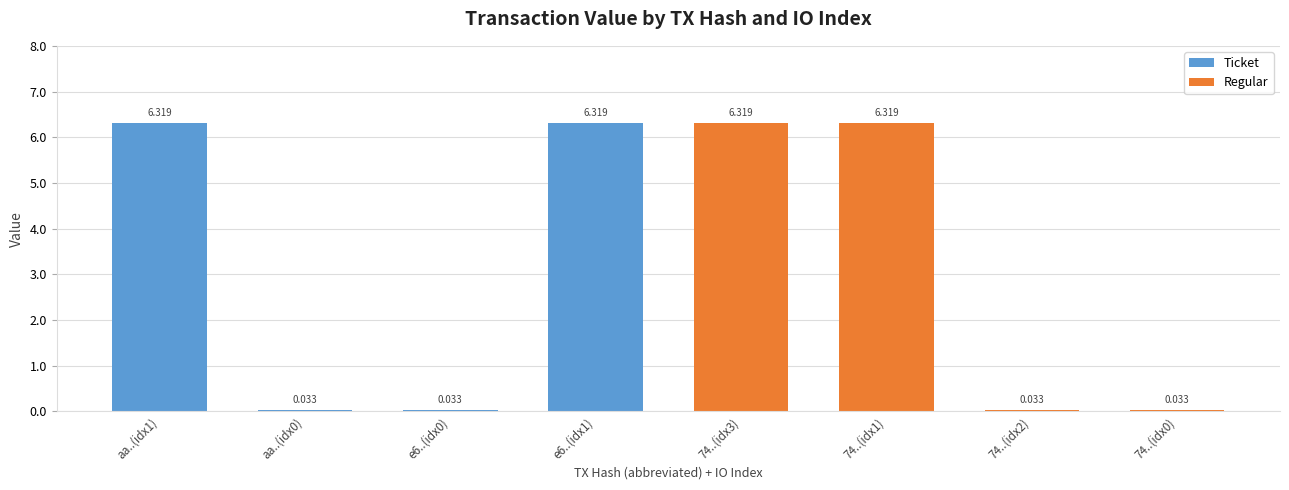

What is the average value of the Ticket series?

1.6